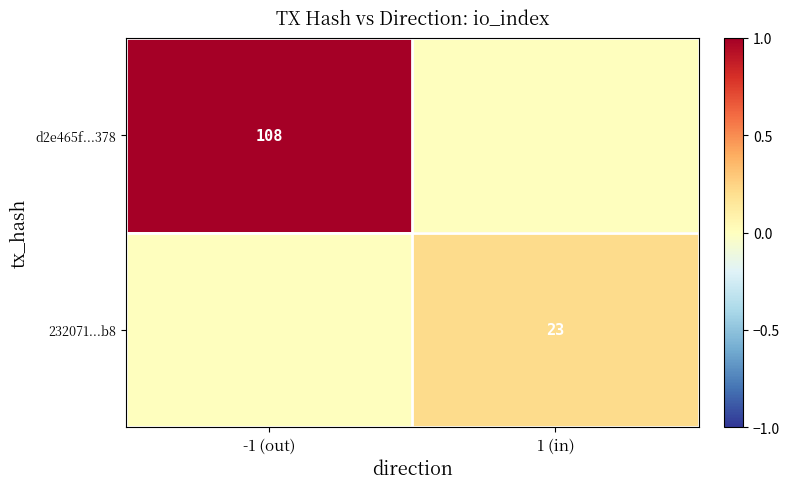

The 232071...b8 series shows 0.1 at 1 (in). True or false?

False